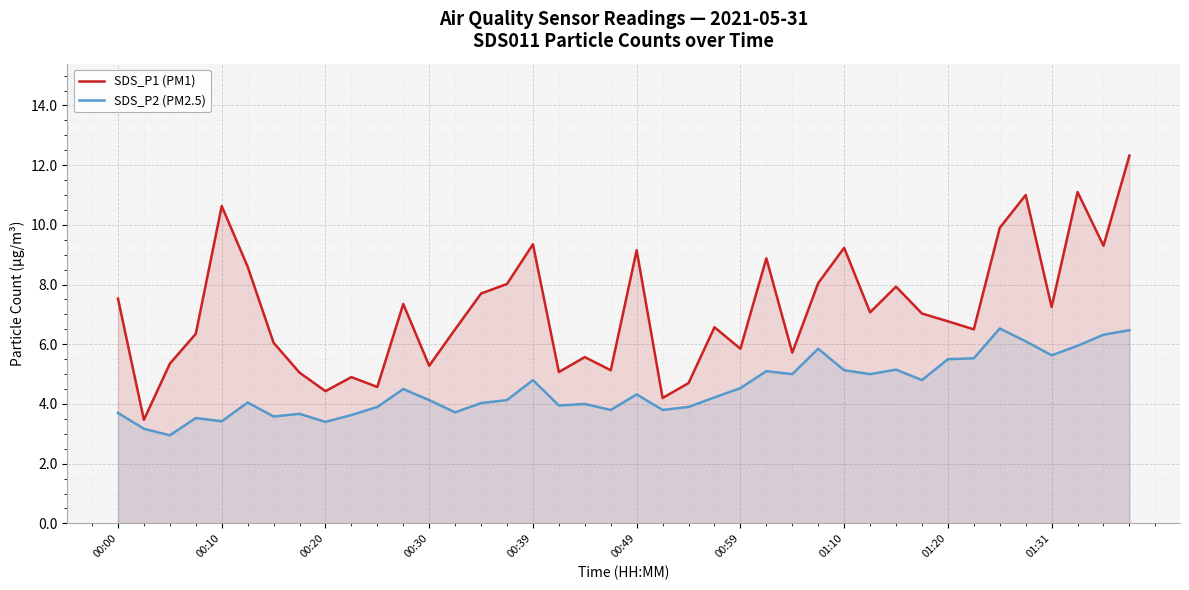

Reading left to right, extract all data points from this chart.

SDS_P1 (PM1): 7.5	3.5	5.3	6.3	10.6	8.6	6.0	5.0	4.4	4.9	4.6	7.3	5.3	6.5	7.7	8.0	9.3	5.1	5.6	5.1	9.2	4.2	4.7	6.6	5.8	8.9	5.7	8.1	9.2	7.1	7.9	7.0	6.8	6.5	9.9	11.0	7.2	11.1	9.3	12.3
SDS_P2 (PM2.5): 3.7	3.2	3.0	3.5	3.4	4.0	3.6	3.7	3.4	3.6	3.9	4.5	4.1	3.7	4.0	4.1	4.8	4.0	4.0	3.8	4.3	3.8	3.9	4.2	4.5	5.1	5.0	5.8	5.1	5.0	5.2	4.8	5.5	5.5	6.5	6.1	5.6	6.0	6.3	6.5